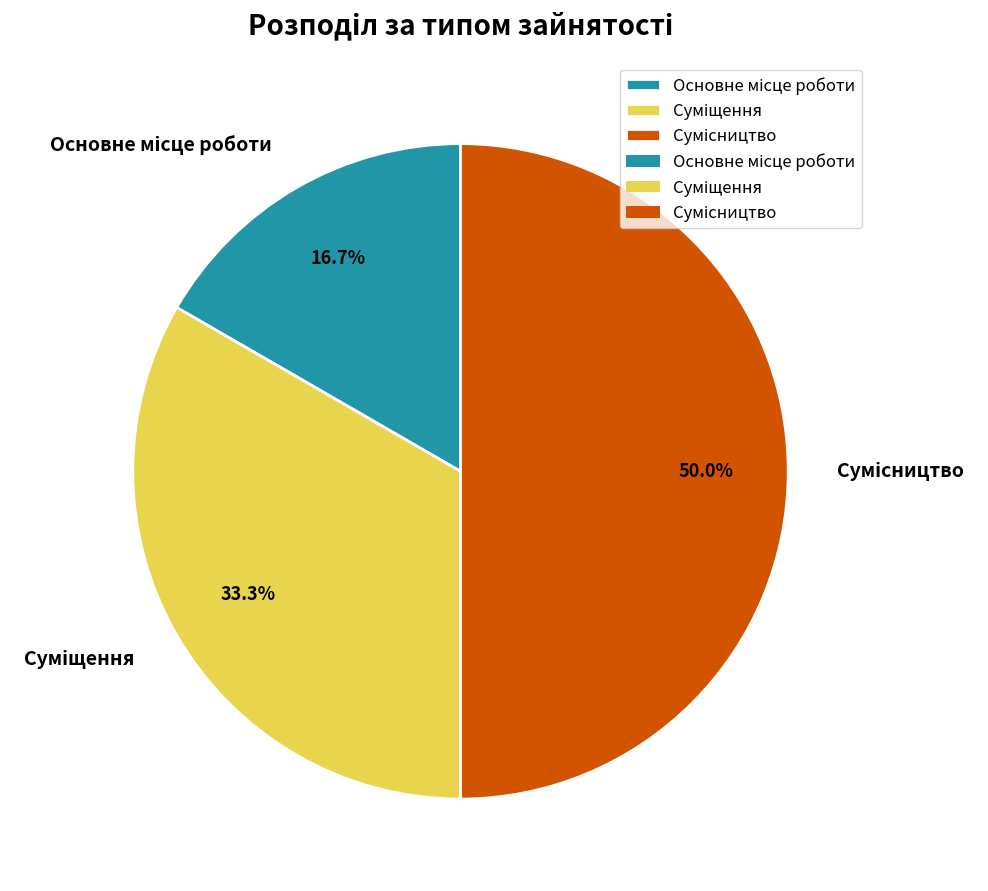

Is it true that Основне місце роботи is 2% of the pie?

False